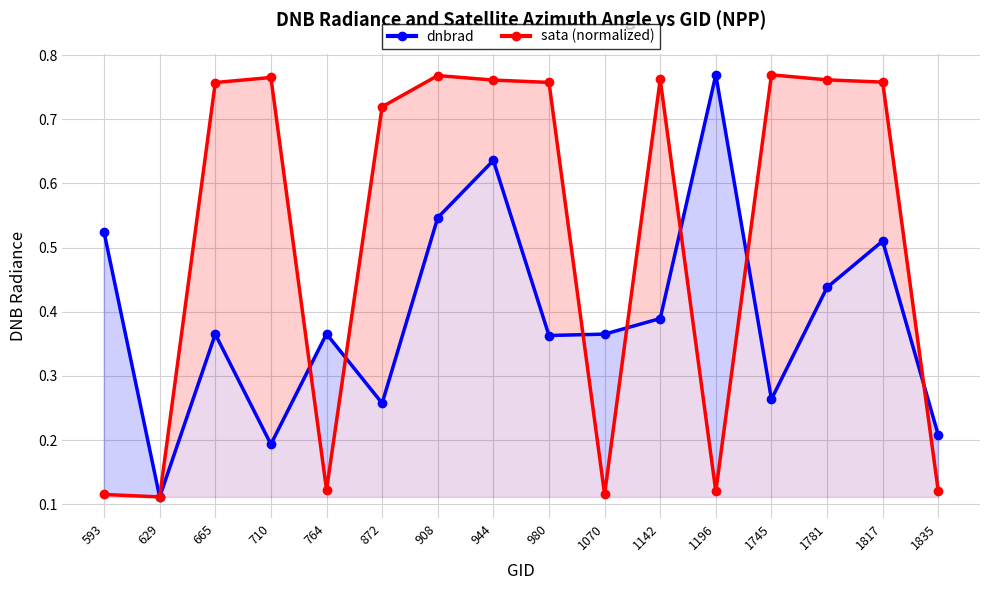

What is the minimum value shown in the chart?

0.1